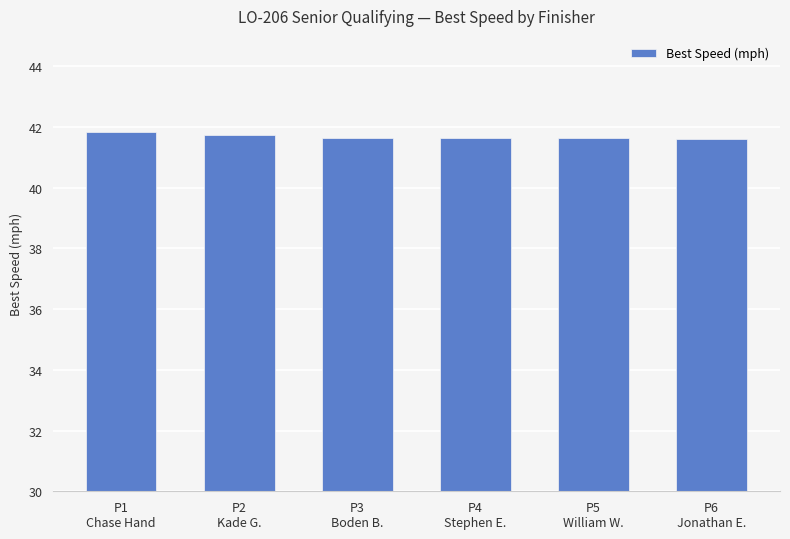

Does the chart contain stacked bars?

No